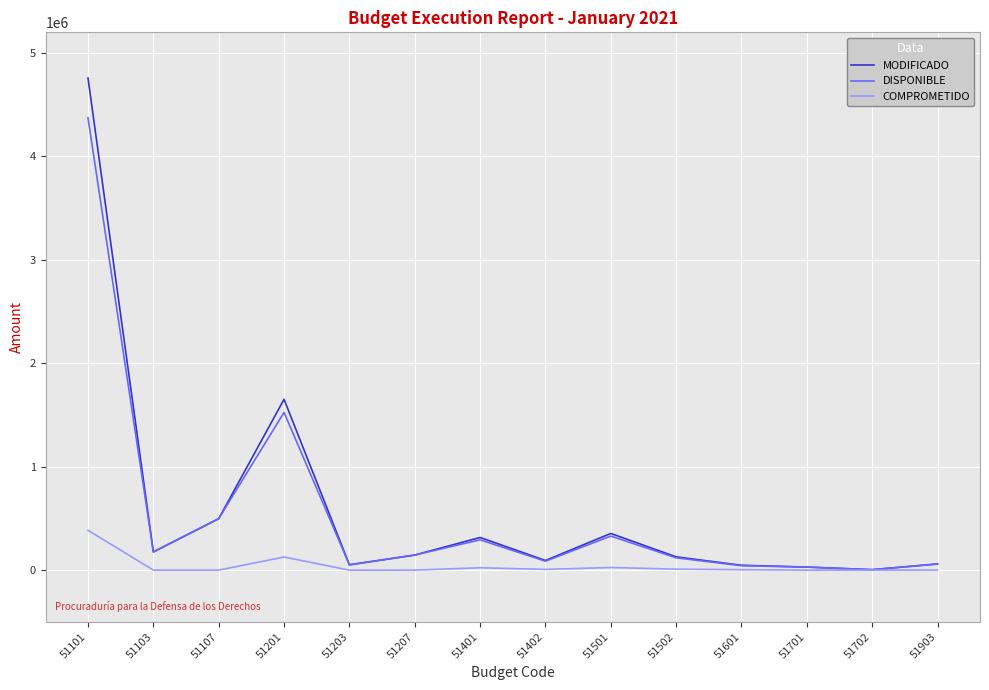

The value of COMPROMETIDO at 51701 is 231421.6. True or false?

False